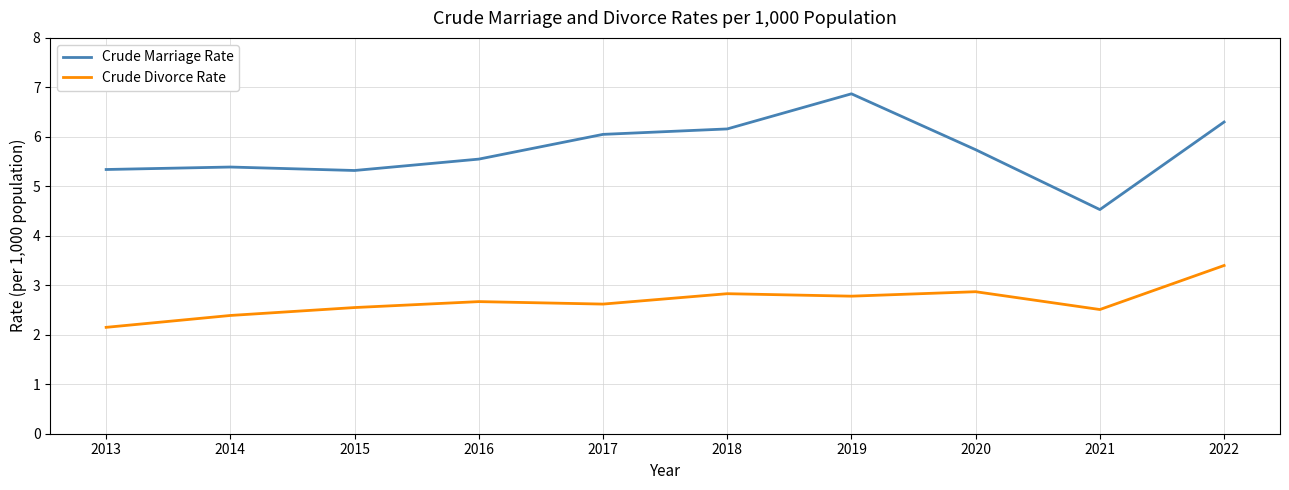

Between 2013 and 2021, which series saw the biggest shift?

Crude Marriage Rate